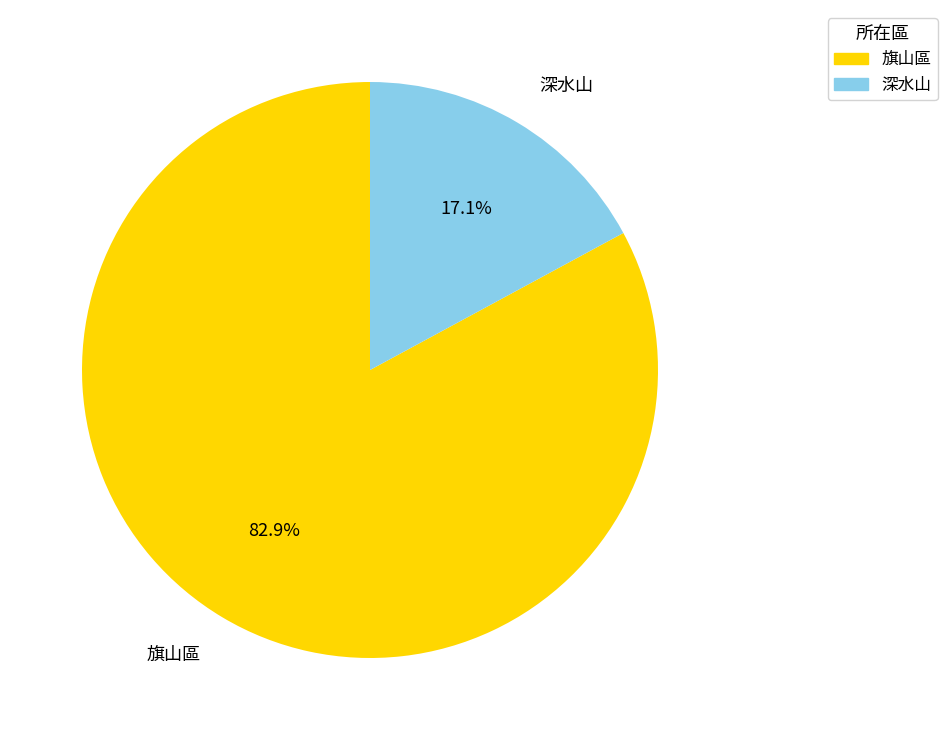

To the nearest percent, what percentage of the pie is 旗山區?

83%